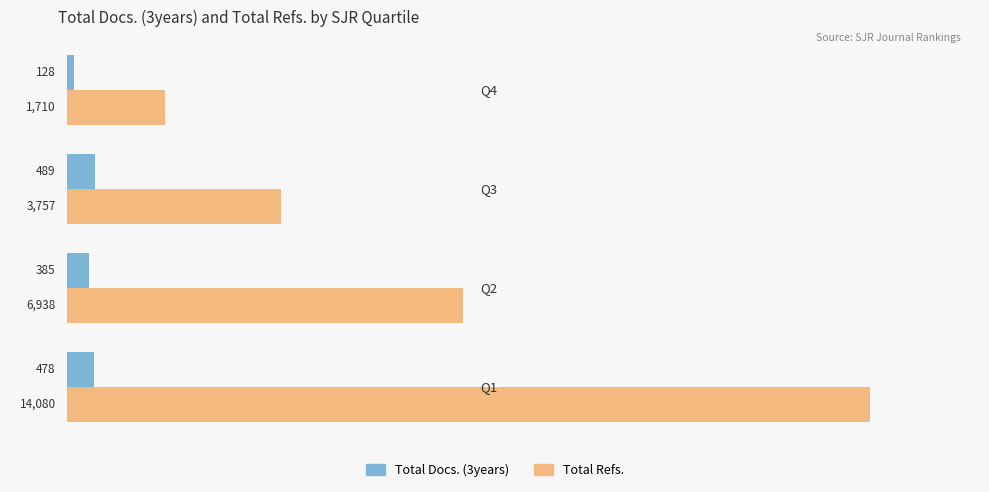

Is it true that Total Docs. (3years) equals 489 at Q3?

True